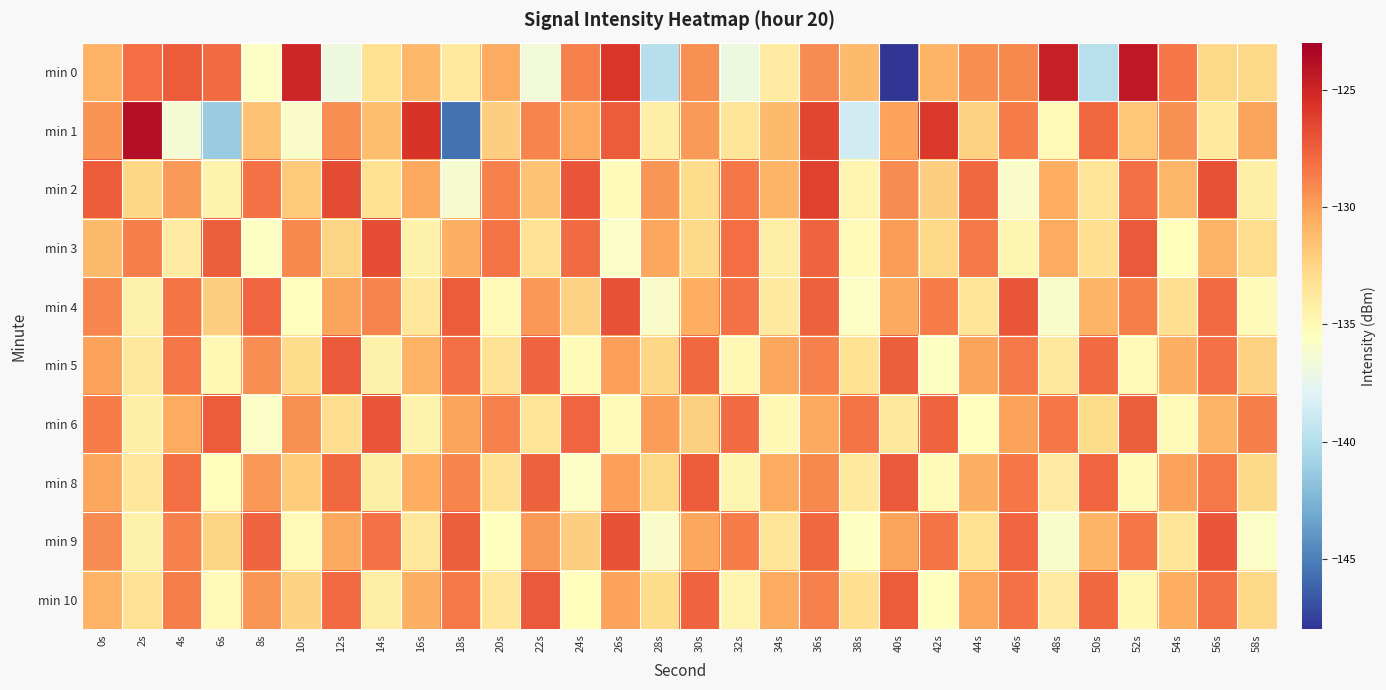

Reading left to right, extract all data points from this chart.

min 0: 0s=-130.8	2s=-128.1	4s=-127.3	6s=-127.9	8s=-135.8	10s=-125.0	12s=-136.9	14s=-133.1	16s=-131.1	18s=-133.8	20s=-130.5	22s=-136.6	24s=-128.8	26s=-125.8	28s=-139.9	30s=-129.4	32s=-136.9	34s=-133.9	36s=-129.2	38s=-131.1	40s=-148.3	42s=-130.8	44s=-129.3	46s=-129.1	48s=-124.7	50s=-139.9	52s=-124.3	54s=-128.4	56s=-132.6	58s=-132.6
min 1: 0s=-129.5	2s=-123.8	4s=-136.5	6s=-141.2	8s=-131.5	10s=-136.0	12s=-129.3	14s=-131.4	16s=-125.7	18s=-145.7	20s=-132.1	22s=-128.9	24s=-130.5	26s=-127.3	28s=-134.2	30s=-129.8	32s=-133.4	34s=-131.2	36s=-126.5	38s=-138.7	40s=-130.1	42s=-125.9	44s=-132.3	46s=-128.6	48s=-135.1	50s=-127.8	52s=-131.7	54s=-129.4	56s=-133.8	58s=-130.2
min 2: 0s=-127.3	2s=-132.5	4s=-129.8	6s=-134.6	8s=-128.2	10s=-131.9	12s=-126.7	14s=-133.1	16s=-130.4	18s=-136.2	20s=-128.8	22s=-131.5	24s=-127.1	26s=-135.3	28s=-129.6	30s=-132.8	32s=-128.4	34s=-130.9	36s=-126.3	38s=-134.7	40s=-129.2	42s=-132.1	44s=-127.8	46s=-135.9	48s=-130.6	50s=-133.4	52s=-128.1	54s=-131.0	56s=-126.9	58s=-134.3
min 3: 0s=-131.2	2s=-128.7	4s=-133.9	6s=-127.4	8s=-135.6	10s=-129.1	12s=-132.4	14s=-126.8	16s=-134.5	18s=-130.7	20s=-128.3	22s=-133.2	24s=-127.9	26s=-135.8	28s=-130.3	30s=-132.7	32s=-128.0	34s=-134.1	36s=-127.6	38s=-135.2	40s=-129.9	42s=-132.6	44s=-128.5	46s=-134.8	48s=-130.5	50s=-133.0	52s=-127.2	54s=-135.4	56s=-130.8	58s=-132.9
min 4: 0s=-129.0	2s=-134.4	4s=-128.3	6s=-132.1	8s=-127.7	10s=-135.5	12s=-130.2	14s=-128.9	16s=-133.6	18s=-127.3	20s=-135.1	22s=-129.7	24s=-132.3	26s=-127.0	28s=-135.9	30s=-130.6	32s=-128.2	34s=-133.8	36s=-127.5	38s=-135.7	40s=-130.4	42s=-128.6	44s=-133.5	46s=-127.1	48s=-136.0	50s=-130.9	52s=-128.7	54s=-133.0	56s=-127.9	58s=-135.3
min 5: 0s=-130.1	2s=-133.7	4s=-128.4	6s=-135.0	8s=-129.3	10s=-132.8	12s=-127.2	14s=-134.4	16s=-130.8	18s=-128.1	20s=-133.3	22s=-127.6	24s=-135.2	26s=-130.0	28s=-132.5	30s=-127.8	32s=-134.9	34s=-130.3	36s=-128.8	38s=-133.1	40s=-127.4	42s=-135.6	44s=-130.2	46s=-128.5	48s=-133.7	50s=-127.9	52s=-135.1	54s=-130.7	56s=-128.2	58s=-132.3
min 6: 0s=-128.6	2s=-134.2	4s=-130.5	6s=-127.3	8s=-135.8	10s=-129.4	12s=-132.9	14s=-127.1	16s=-134.6	18s=-130.2	20s=-128.8	22s=-133.4	24s=-127.7	26s=-135.3	28s=-129.9	30s=-132.2	32s=-127.9	34s=-135.0	36s=-130.4	38s=-128.3	40s=-133.7	42s=-127.6	44s=-135.5	46s=-130.1	48s=-128.4	50s=-132.8	52s=-127.4	54s=-135.1	56s=-130.8	58s=-128.7
min 8: 0s=-130.3	2s=-133.6	4s=-128.1	6s=-135.4	8s=-129.7	10s=-132.0	12s=-127.8	14s=-134.3	16s=-130.6	18s=-128.9	20s=-133.2	22s=-127.5	24s=-135.7	26s=-130.0	28s=-132.6	30s=-127.3	32s=-134.8	34s=-130.5	36s=-129.1	38s=-133.8	40s=-127.2	42s=-135.2	44s=-130.7	46s=-128.4	48s=-133.9	50s=-127.7	52s=-135.3	54s=-130.1	56s=-128.5	58s=-132.7
min 9: 0s=-129.2	2s=-134.5	4s=-128.8	6s=-132.4	8s=-127.6	10s=-135.1	12s=-130.4	14s=-128.2	16s=-133.7	18s=-127.4	20s=-135.5	22s=-129.8	24s=-132.1	26s=-127.0	28s=-135.9	30s=-130.3	32s=-128.6	34s=-133.4	36s=-127.8	38s=-135.6	40s=-130.2	42s=-128.3	44s=-133.1	46s=-127.7	48s=-136.0	50s=-130.9	52s=-128.4	54s=-133.5	56s=-127.1	58s=-135.8
min 10: 0s=-130.8	2s=-133.2	4s=-128.7	6s=-135.1	8s=-129.6	10s=-132.3	12s=-127.9	14s=-134.1	16s=-130.7	18s=-128.5	20s=-133.6	22s=-127.2	24s=-135.4	26s=-130.1	28s=-132.8	30s=-127.6	32s=-134.7	34s=-130.5	36s=-128.8	38s=-133.0	40s=-127.3	42s=-135.5	44s=-130.3	46s=-128.2	48s=-133.9	50s=-127.8	52s=-135.0	54s=-130.6	56s=-128.1	58s=-132.6